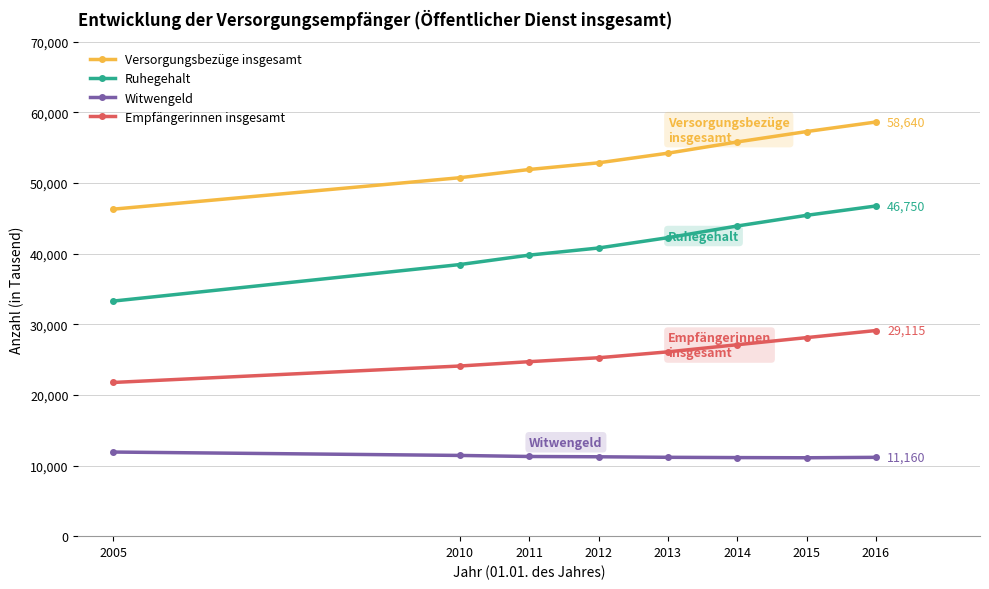

What is the difference between the maximum and minimum values in the Empfängerinnen insgesamt series?

7355